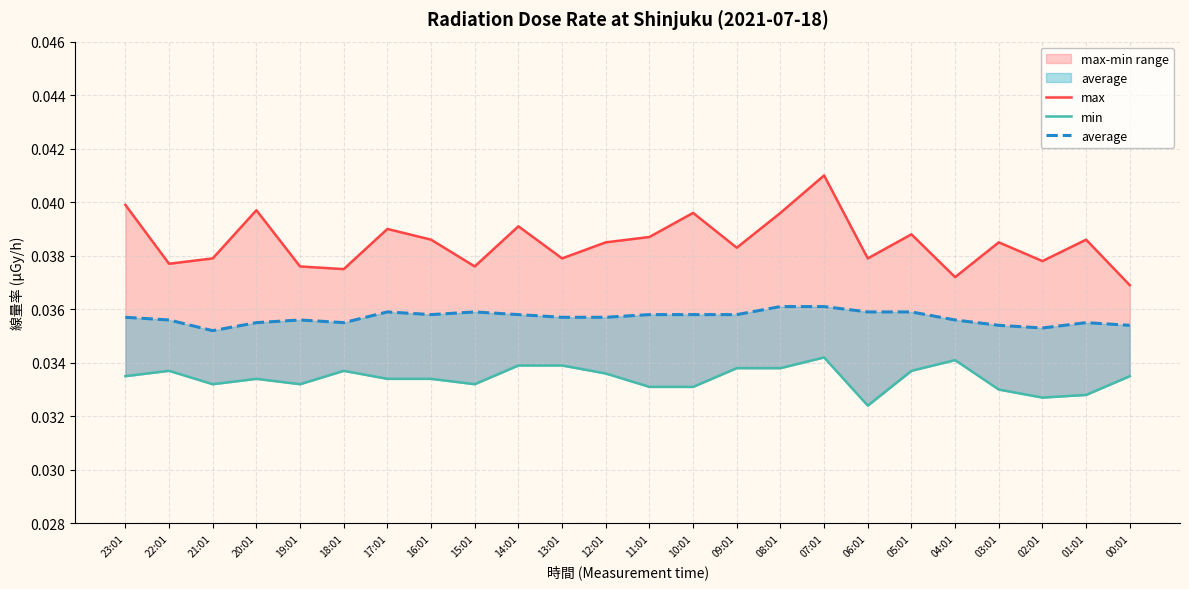

At which category does max reach its first local valley?

22:01